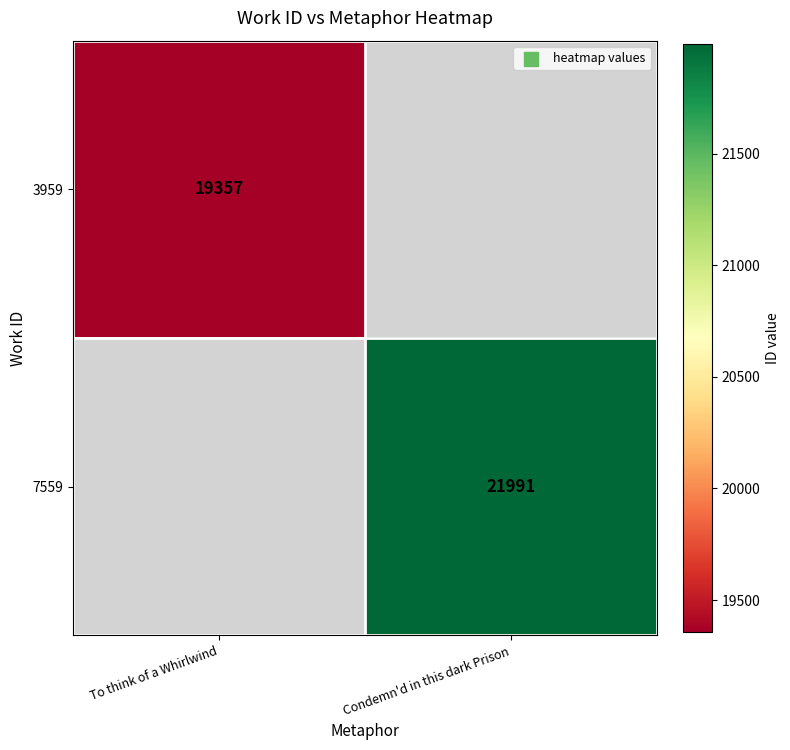

The value of 7559 at Condemn'd in this dark Prison is 34532. True or false?

False